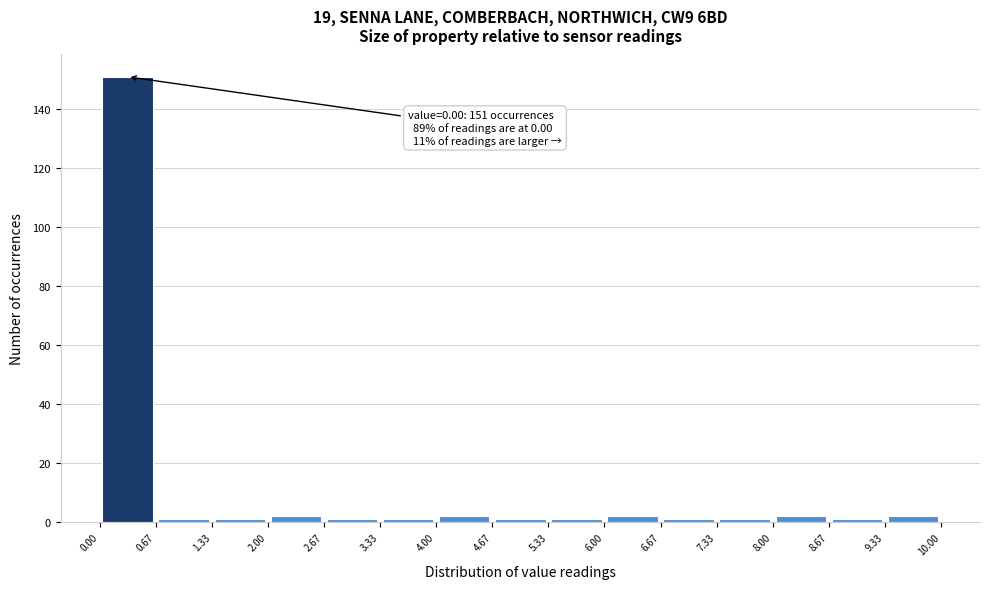

Over which range of the x-axis is the bar tallest?

0.00 to 0.67